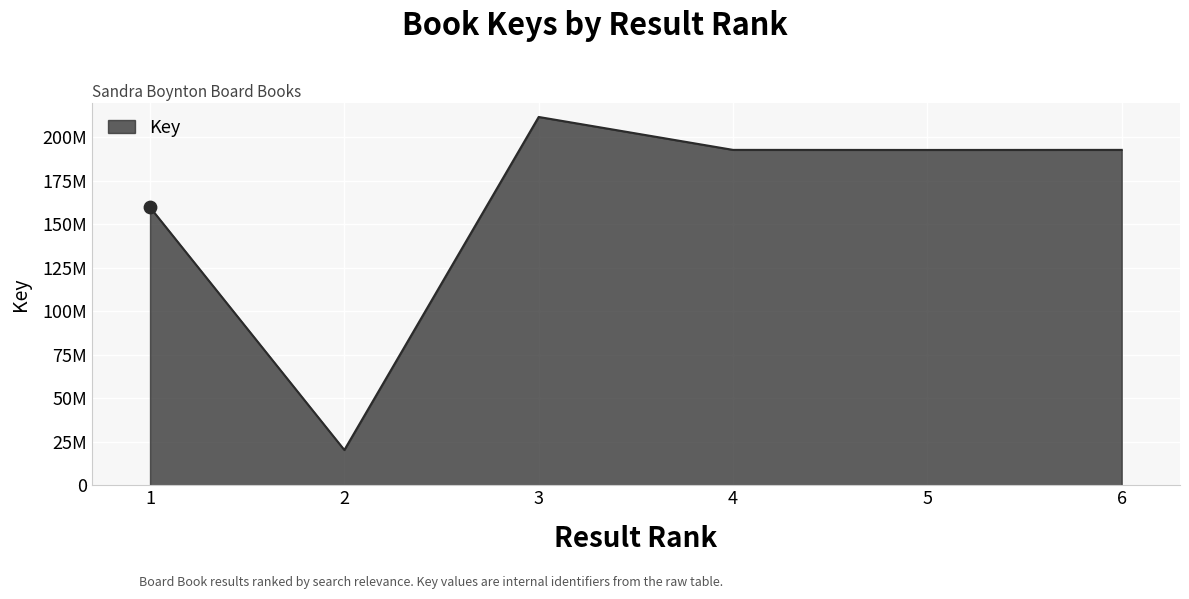

Does the chart have visible grid lines?

Yes